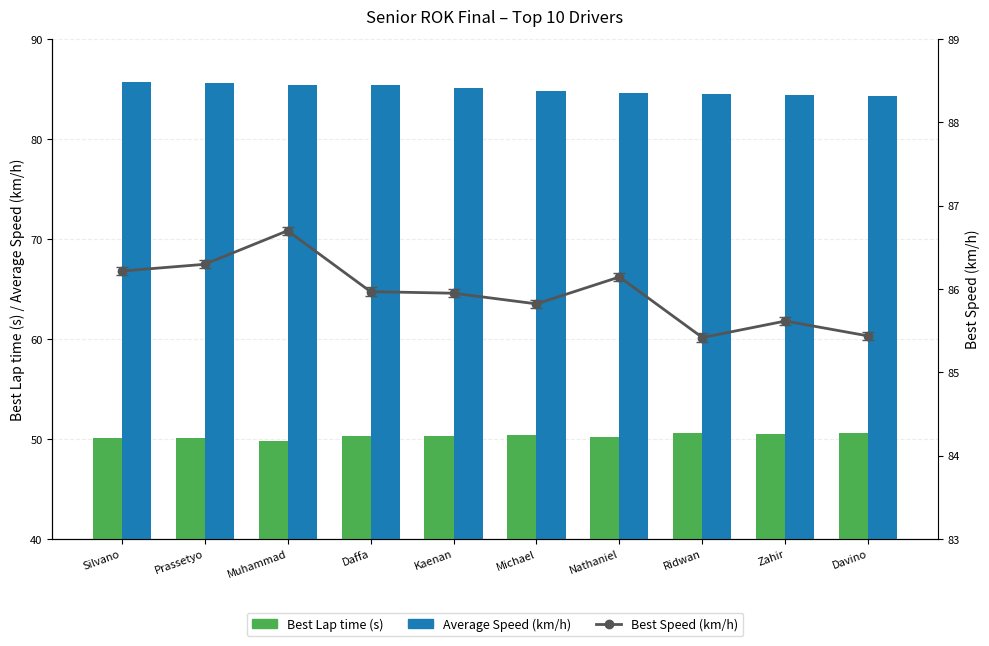

What is the minimum value shown in the chart?

49.8